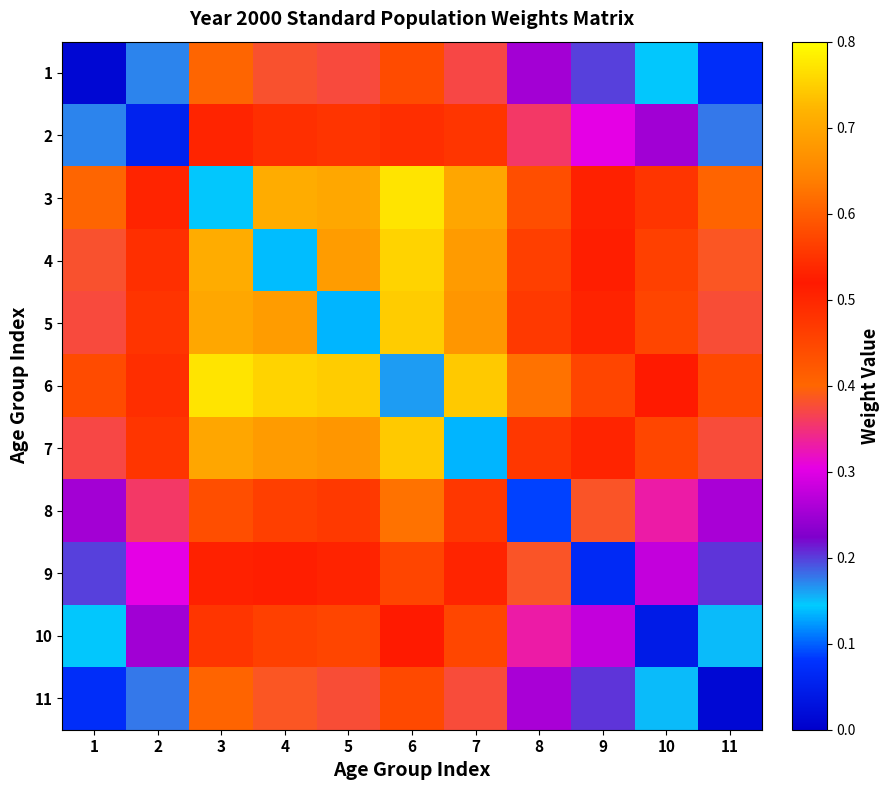

Reading left to right, list all the values displayed in this chart.

1: 1=0.0	2=0.2	3=0.4	4=0.4	5=0.4	6=0.4	7=0.4	8=0.3	9=0.2	10=0.1	11=0.1
2: 1=0.2	2=0.1	3=0.5	4=0.5	5=0.5	6=0.5	7=0.5	8=0.4	9=0.3	10=0.3	11=0.2
3: 1=0.4	2=0.5	3=0.1	4=0.7	5=0.7	6=0.8	7=0.7	8=0.6	9=0.5	10=0.5	11=0.4
4: 1=0.4	2=0.5	3=0.7	4=0.1	5=0.7	6=0.8	7=0.7	8=0.6	9=0.5	10=0.5	11=0.4
5: 1=0.4	2=0.5	3=0.7	4=0.7	5=0.1	6=0.7	7=0.7	8=0.6	9=0.5	10=0.5	11=0.4
6: 1=0.4	2=0.5	3=0.8	4=0.8	5=0.7	6=0.2	7=0.7	8=0.6	9=0.6	10=0.5	11=0.4
7: 1=0.4	2=0.5	3=0.7	4=0.7	5=0.7	6=0.7	7=0.1	8=0.6	9=0.5	10=0.4	11=0.4
8: 1=0.3	2=0.4	3=0.6	4=0.6	5=0.6	6=0.6	7=0.6	8=0.1	9=0.4	10=0.3	11=0.3
9: 1=0.2	2=0.3	3=0.5	4=0.5	5=0.5	6=0.6	7=0.5	8=0.4	9=0.1	10=0.3	11=0.2
10: 1=0.1	2=0.3	3=0.5	4=0.5	5=0.5	6=0.5	7=0.4	8=0.3	9=0.3	10=0.0	11=0.2
11: 1=0.1	2=0.2	3=0.4	4=0.4	5=0.4	6=0.4	7=0.4	8=0.3	9=0.2	10=0.2	11=0.0